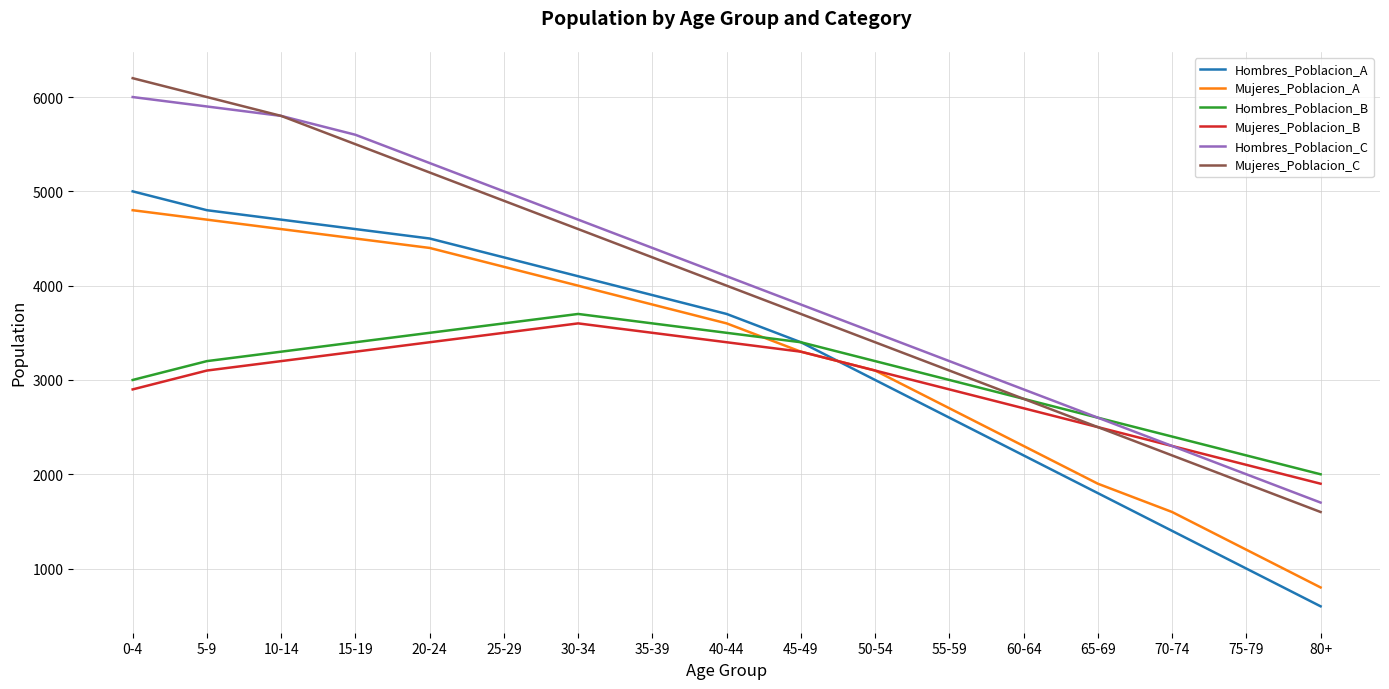

List the labels in order of Mujeres_Poblacion_C value, smallest first.

80+, 75-79, 70-74, 65-69, 60-64, 55-59, 50-54, 45-49, 40-44, 35-39, 30-34, 25-29, 20-24, 15-19, 10-14, 5-9, 0-4